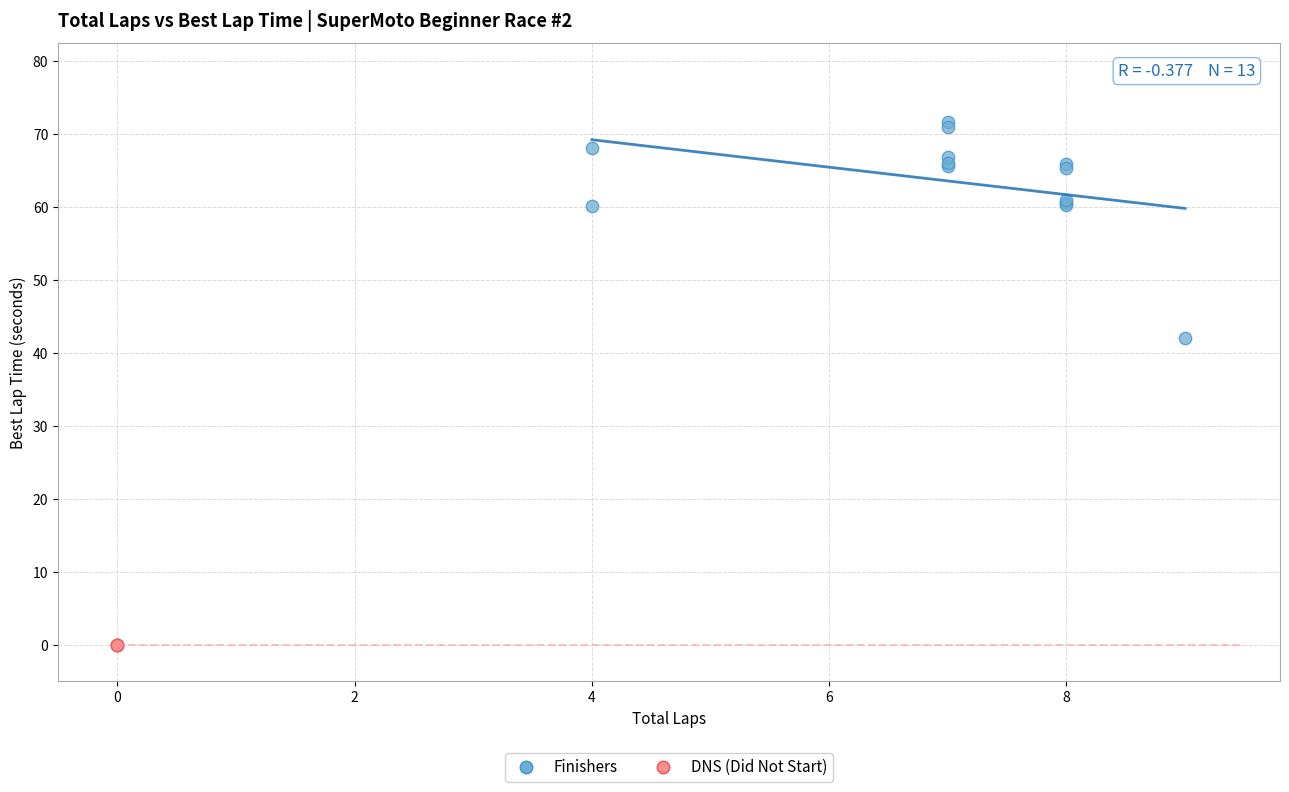

Which series contains the highest Y value?

Finishers